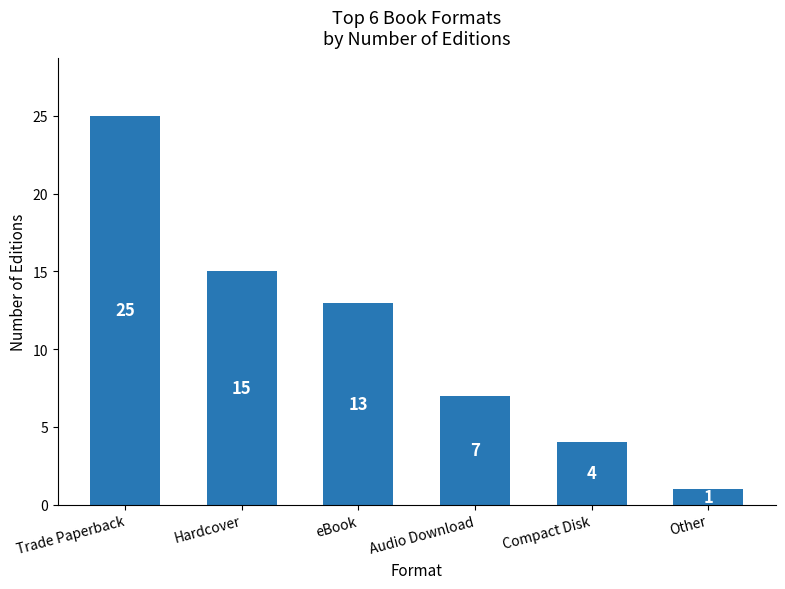

What is the difference between the maximum and minimum values?

24